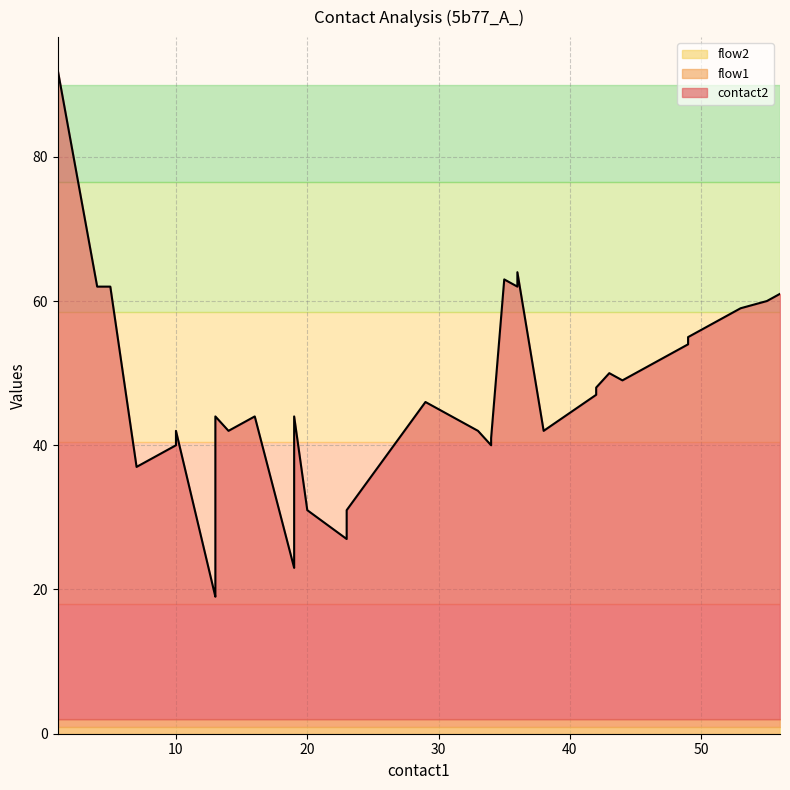

True or false: flow2 has a value of 1 at 56.

True